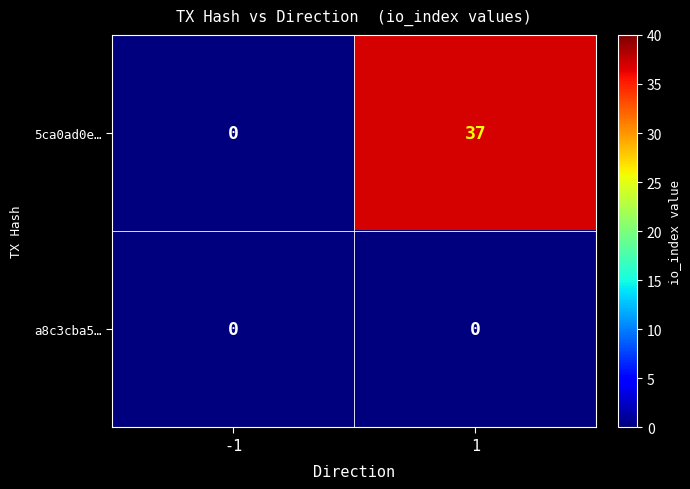

The value of 5ca0ad0e… at -1 is 0. True or false?

True